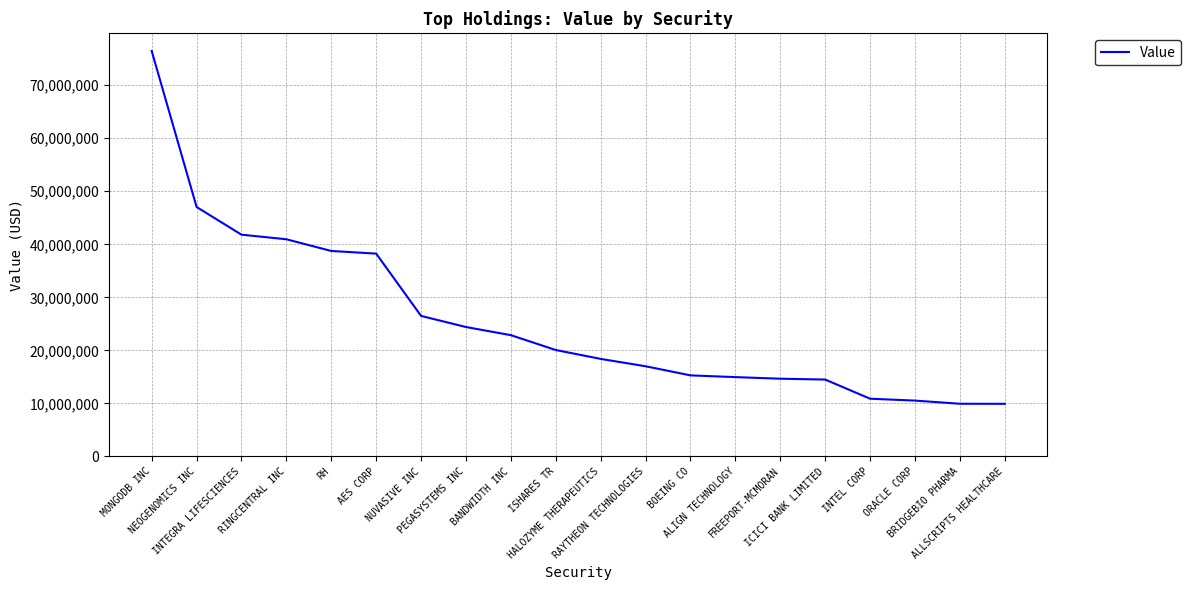

What is the maximum value shown in the chart?

76459000